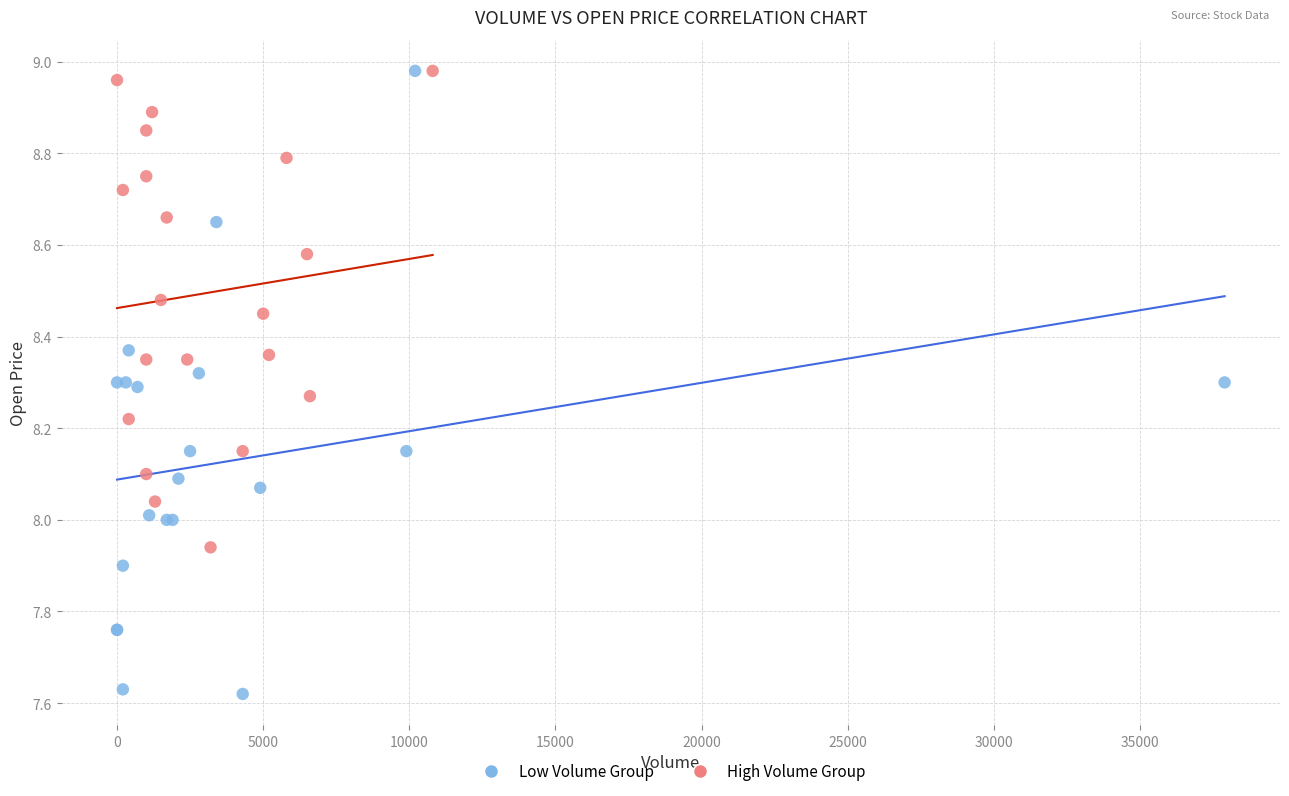

Which series has the widest spread of Y values?

Low Volume Group